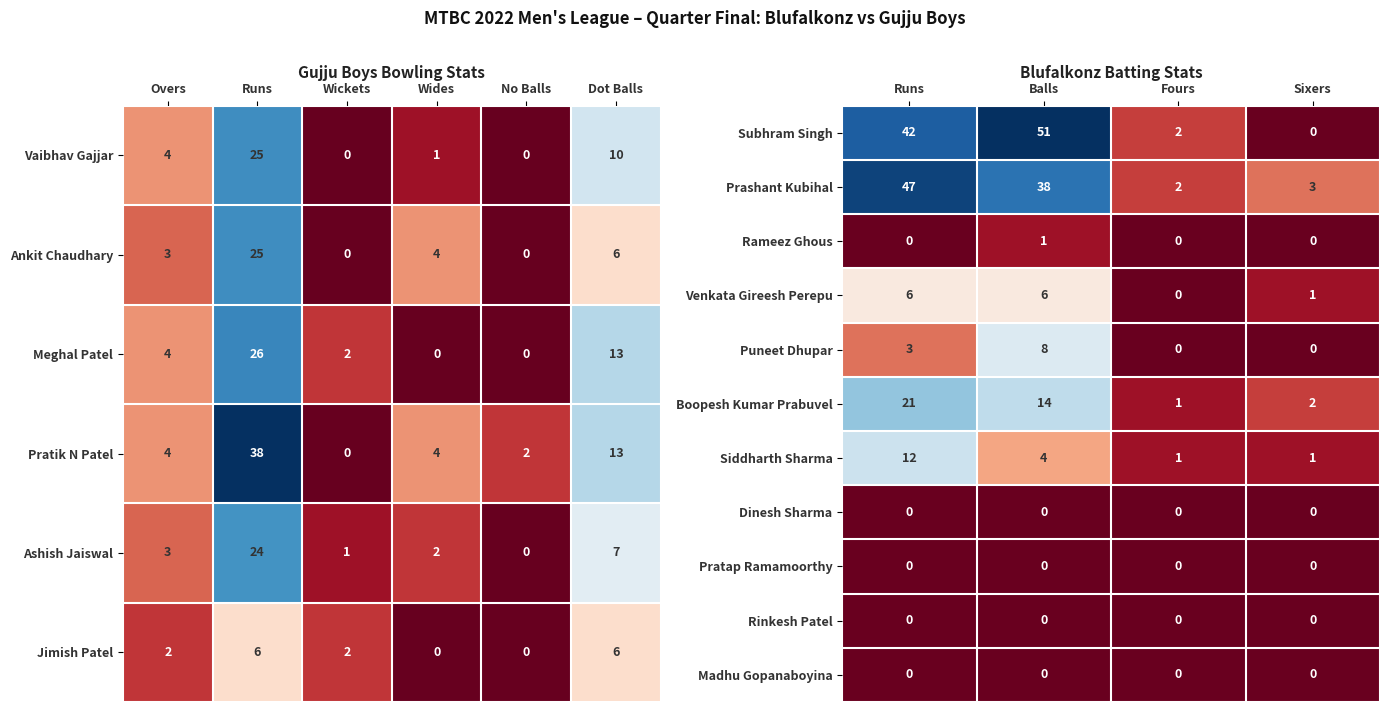

Is the value of Boopesh Kumar Prabuvel at Sixers greater than the value of Prashant Kubihal at Balls?

No